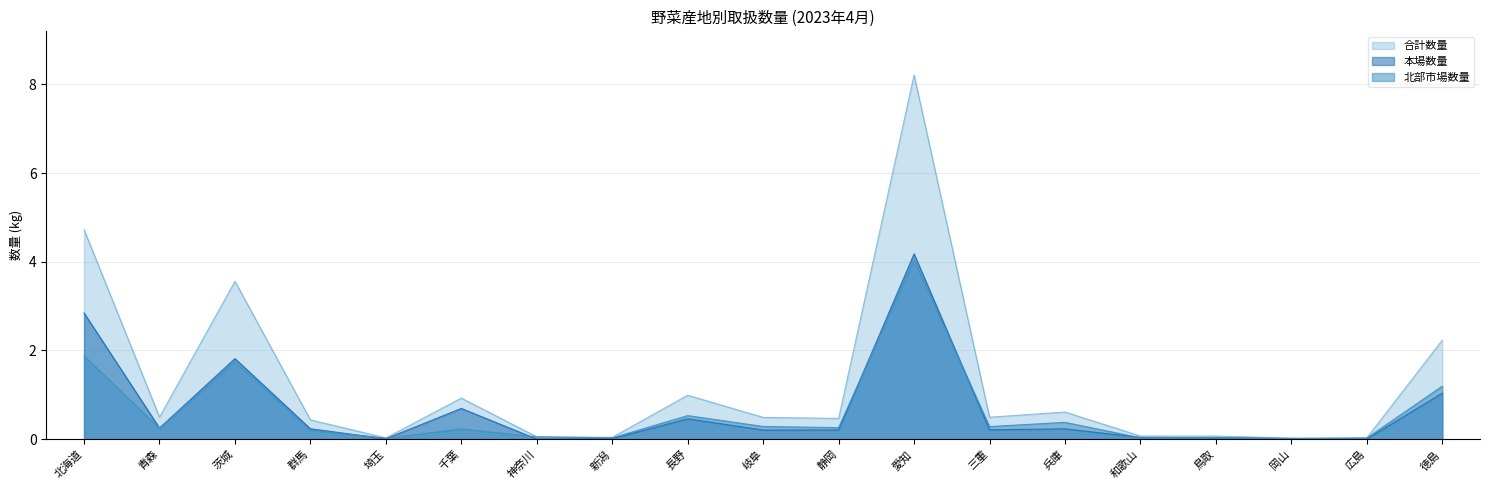

At how many categories does at least one series exceed 1?

4